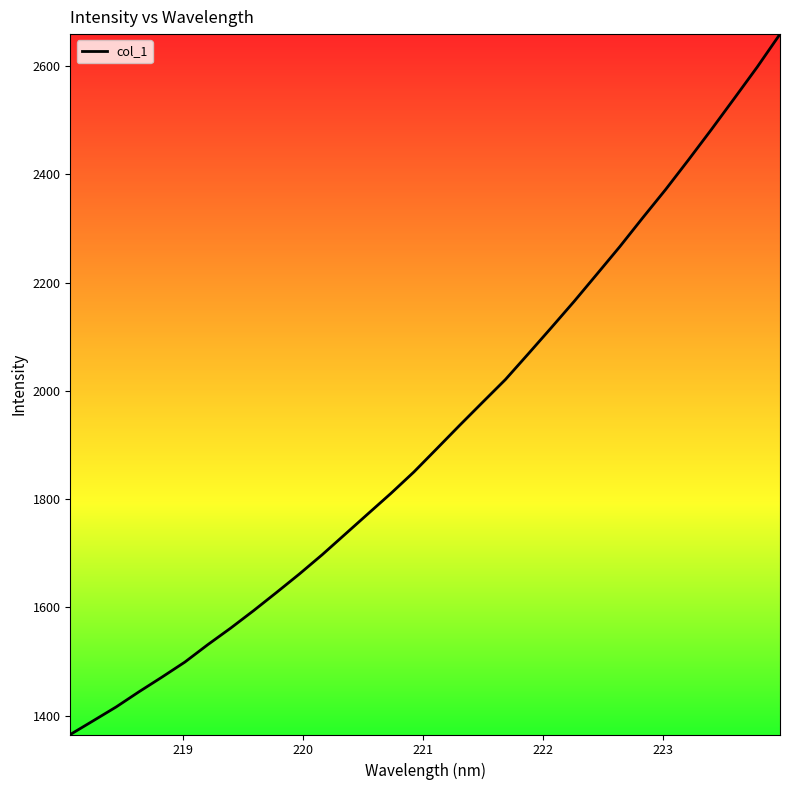

What is the difference between the maximum and minimum values?

1293.8